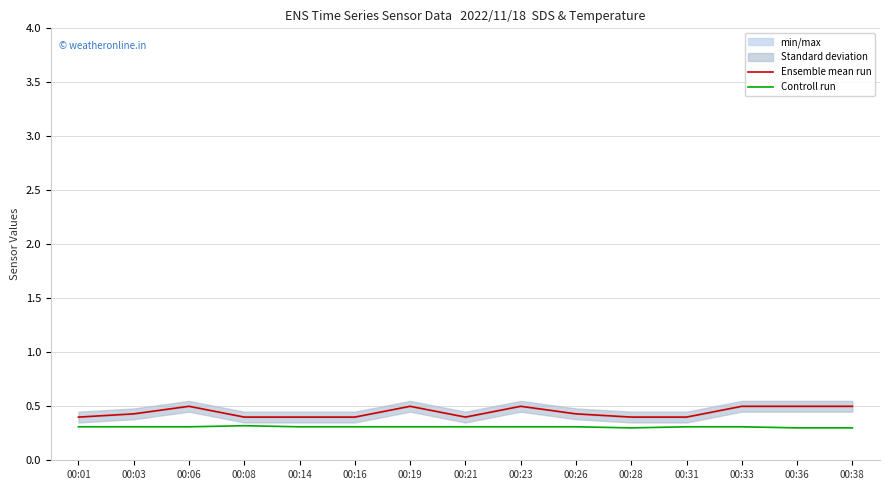

What is the value of the Controll run point at the 6th from the left?

0.3